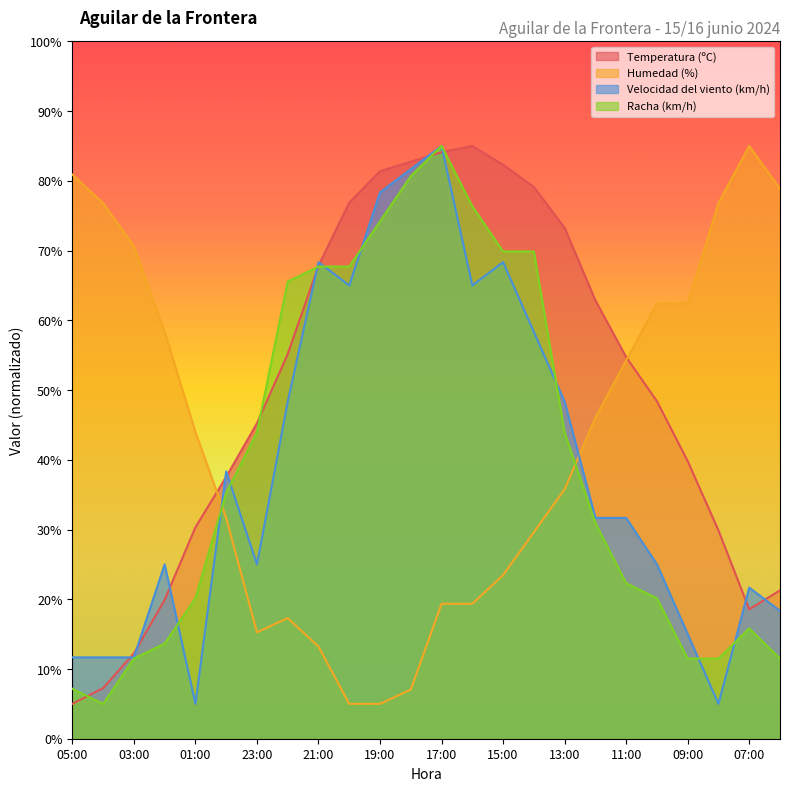

What is the label of the 5th point from the left?

01:00